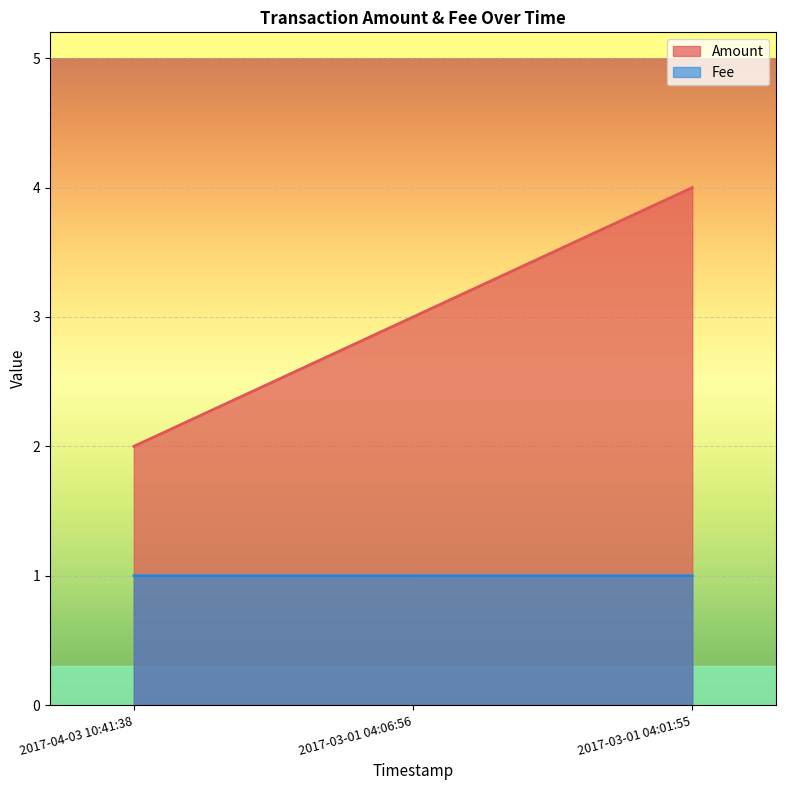

How many Amount values are between 2 and 4?

3